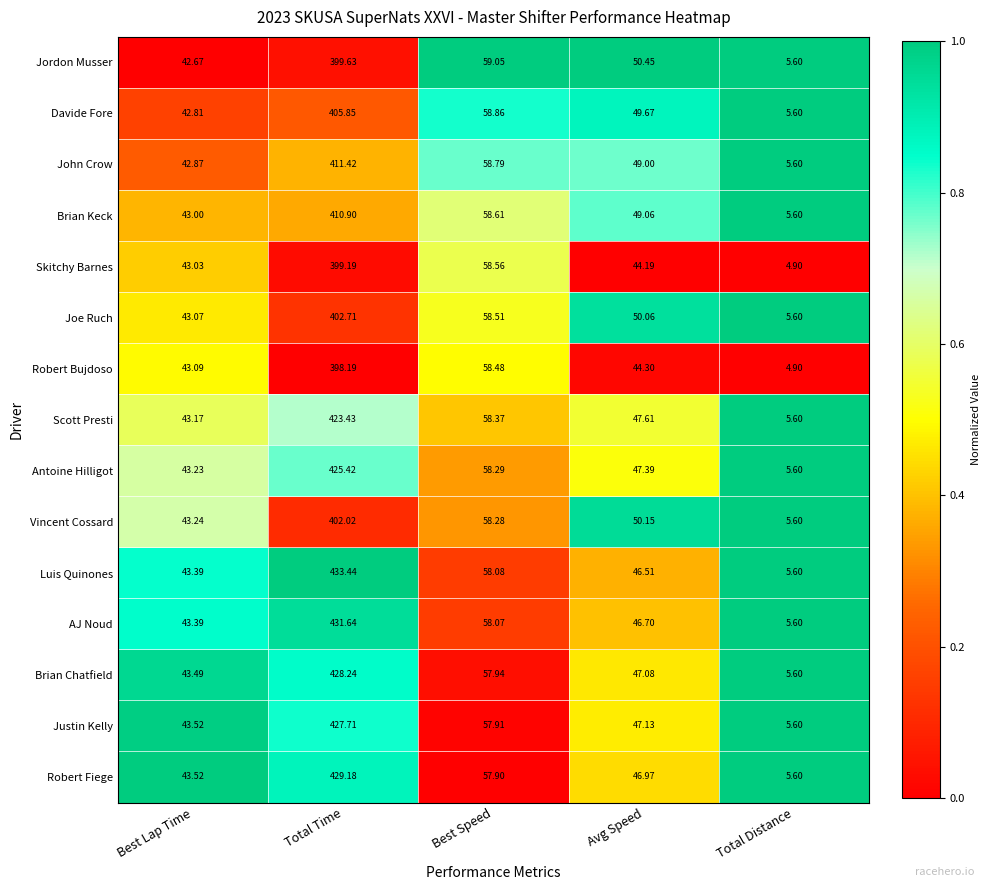

Between Total Time and Avg Speed, which series saw the biggest shift?

Luis Quinones